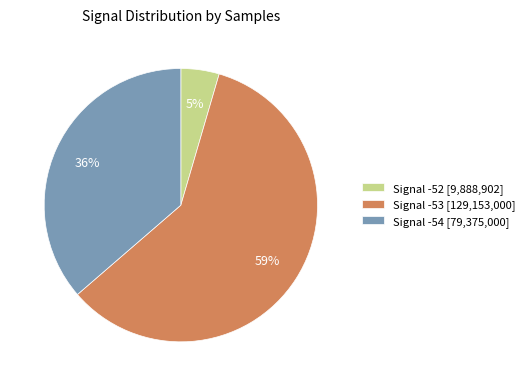

To the nearest percent, what percentage of the pie is Signal -53 [129,153,000]?

59%